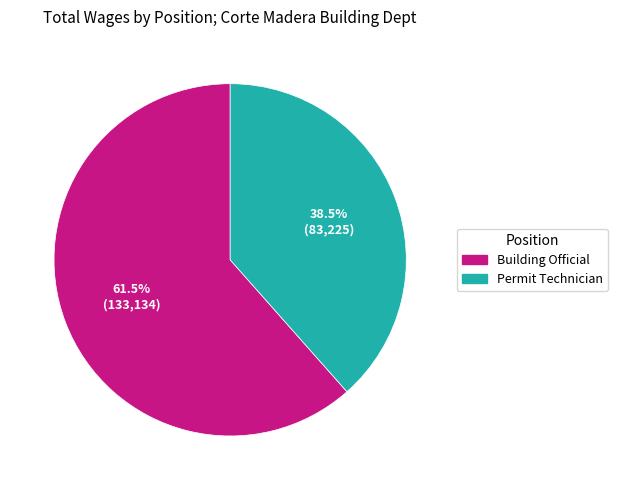

Which slice is the largest?

Building Official